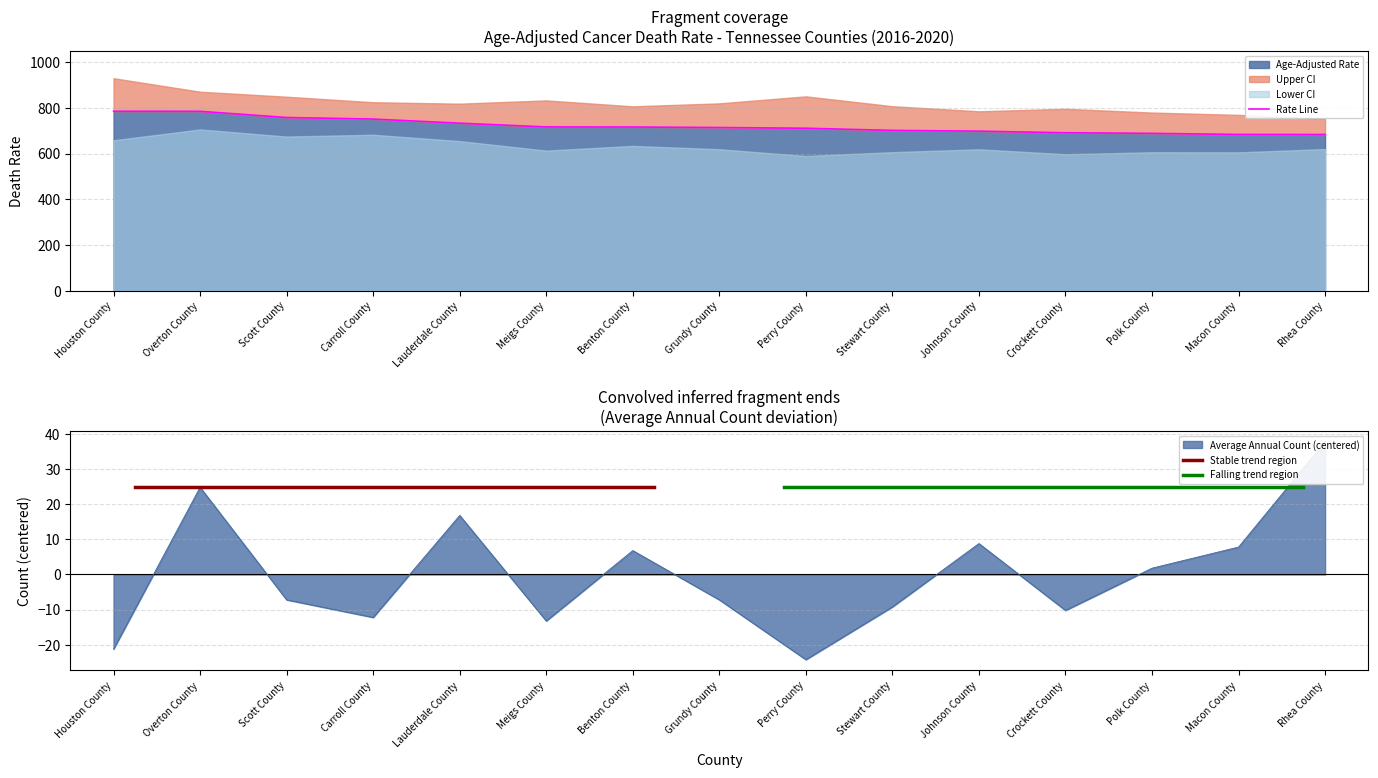

What is the approximate value of Age-Adjusted Rate at Benton County?

716.6